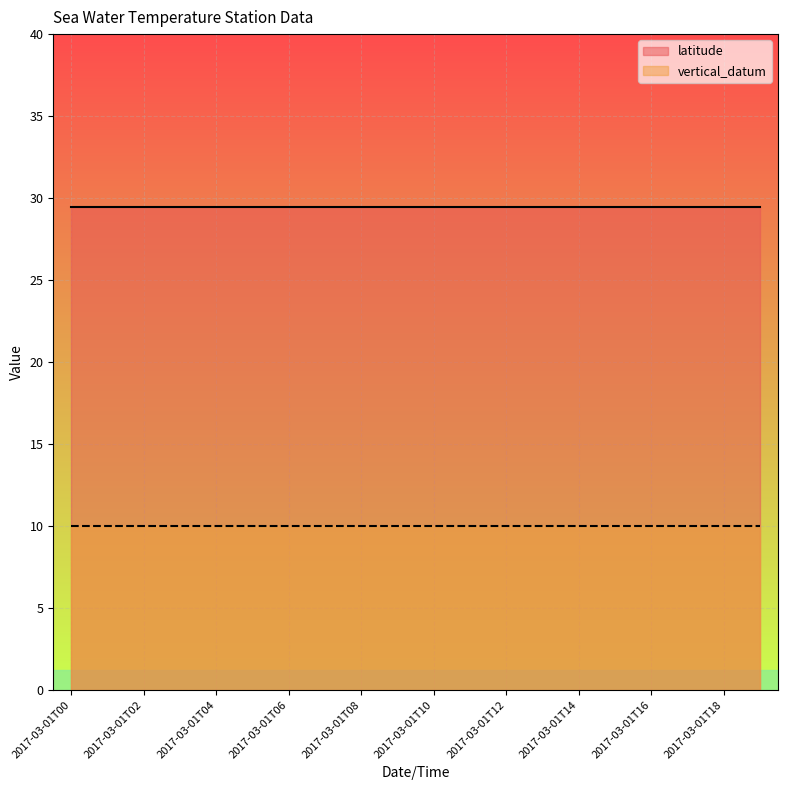

True or false: latitude has more than 0 interior local peaks.

False